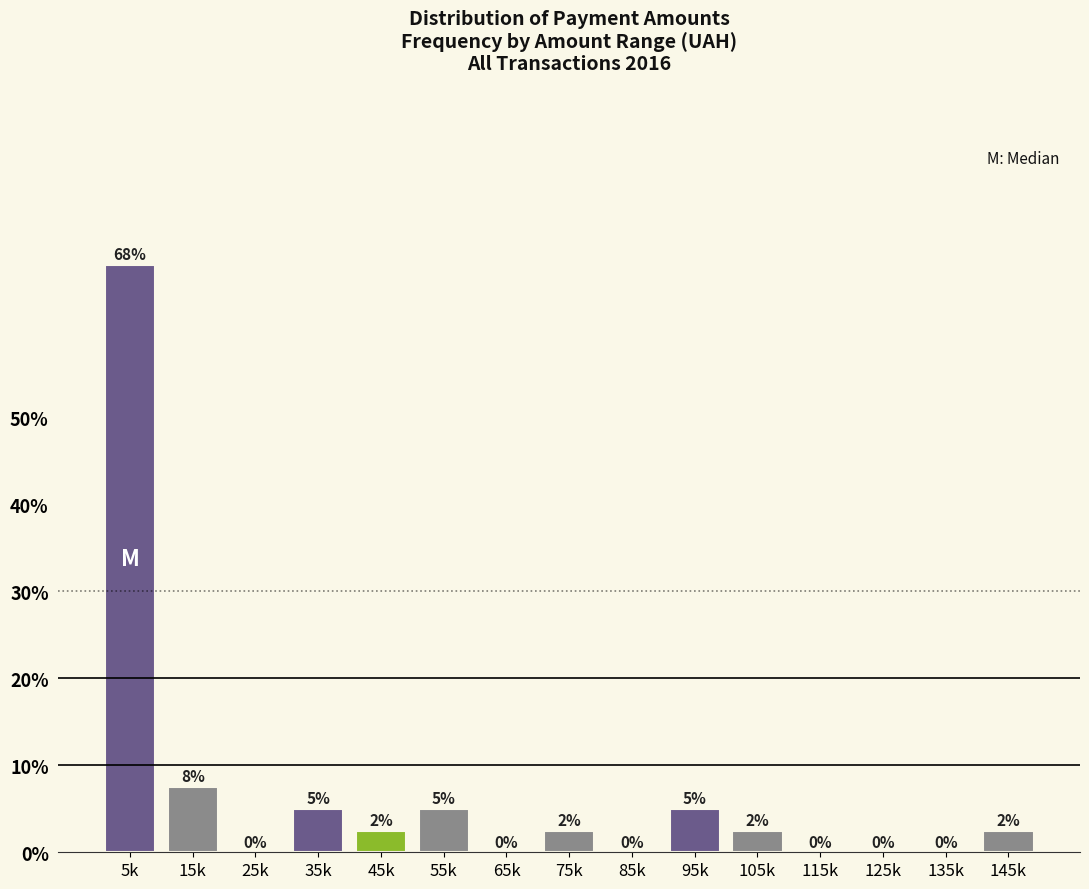

Is it true that the value at 65k is 0.0?

True